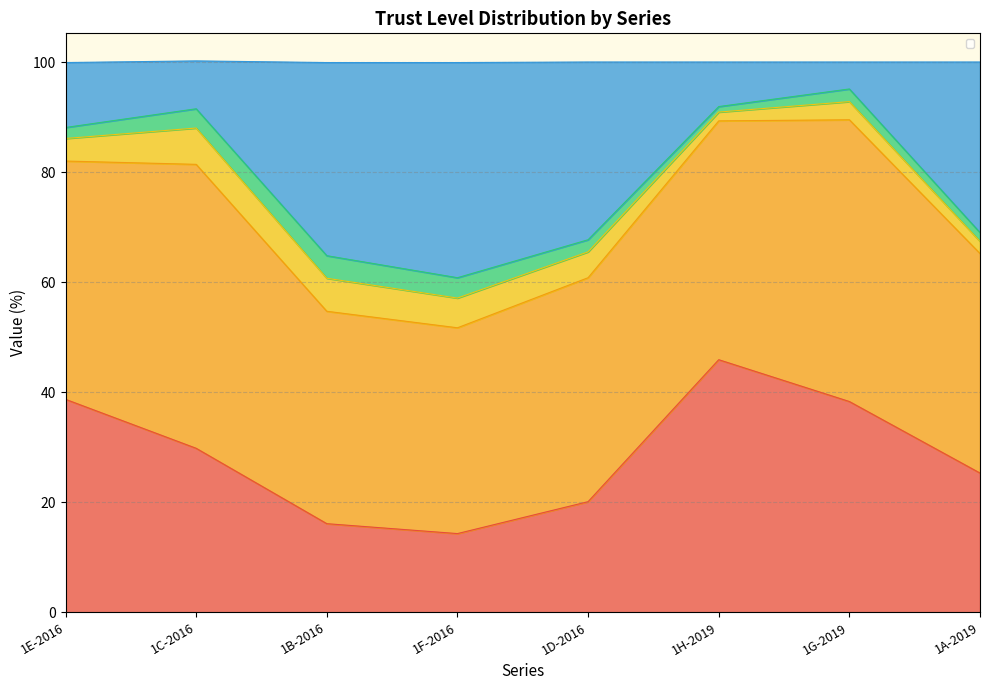

List the series in order of their peak value, lowest first.

_L_TRST_NO, _L_TRST_LOW, _L_TRST_NEV, _L_TRST_HIGH, _L_TRST_AVG